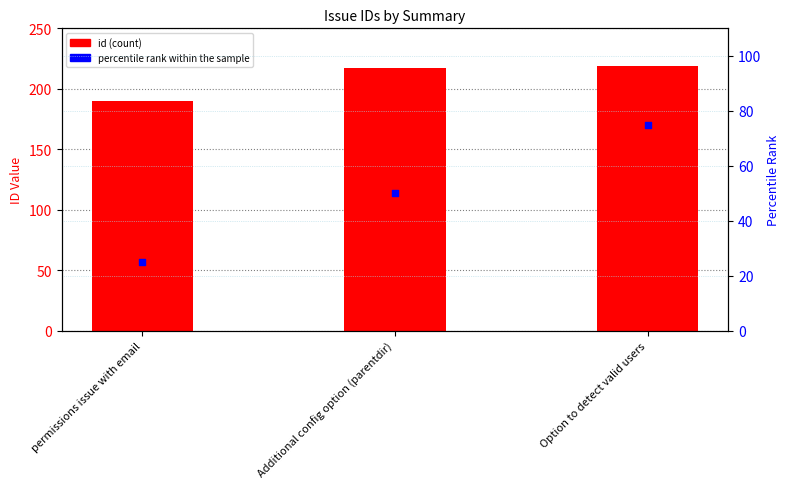

What is the total value across all series at permissions issue with email?

215